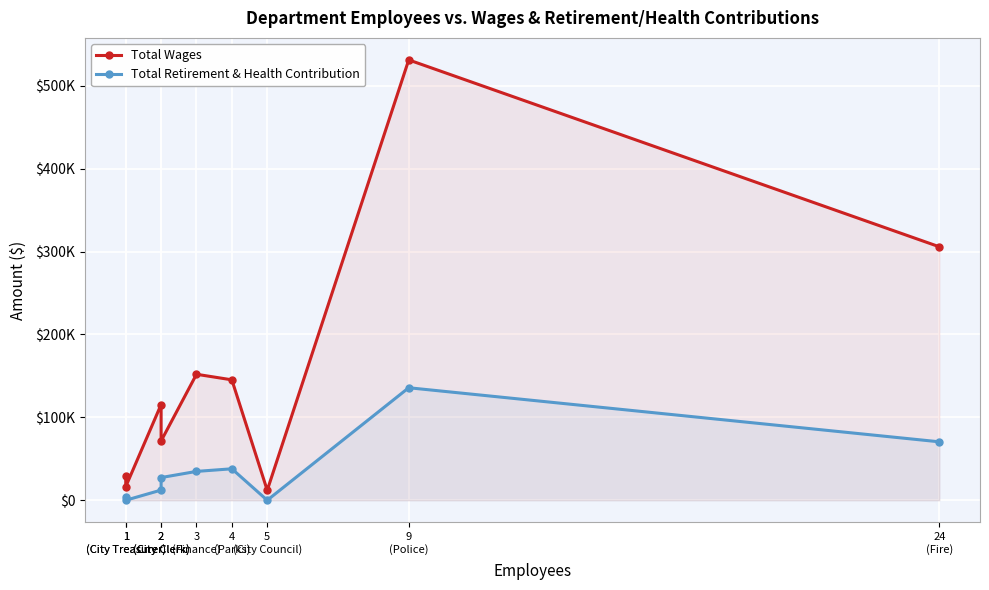

What are all the series names shown in the legend?

Total Wages, Total Retirement & Health Contribution